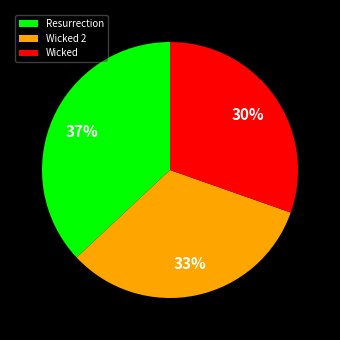

To the nearest percent, what is the difference between the largest and smallest slice percentages?

7%